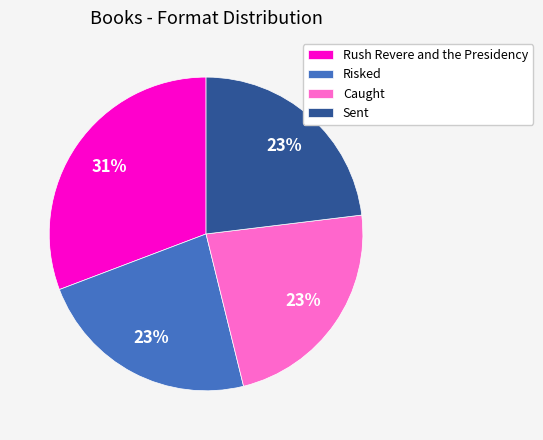

To the nearest percent, what is the average slice percentage?

25%